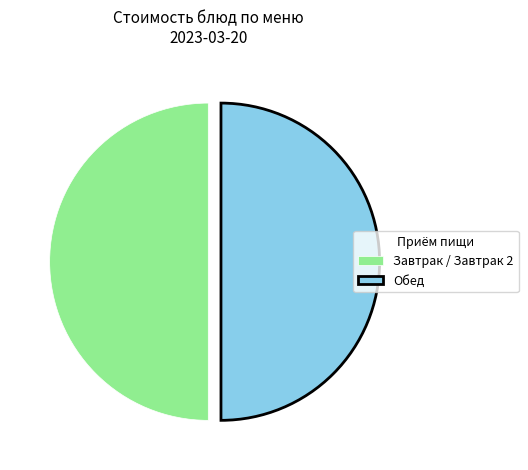

True or false: Завтрак / Завтрак 2 accounts for 50% of the total.

True